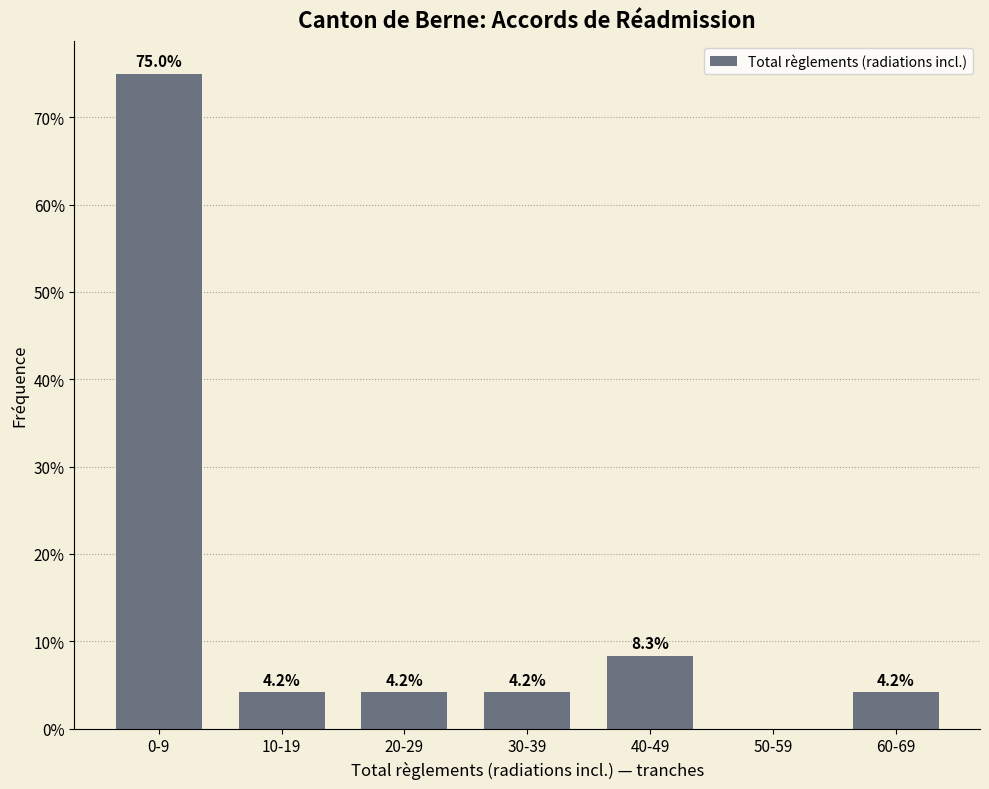

Reading left to right, transcribe all the data shown in this chart.

0-9=75.0	10-19=4.2	20-29=4.2	30-39=4.2	40-49=8.3	50-59=0.0	60-69=4.2